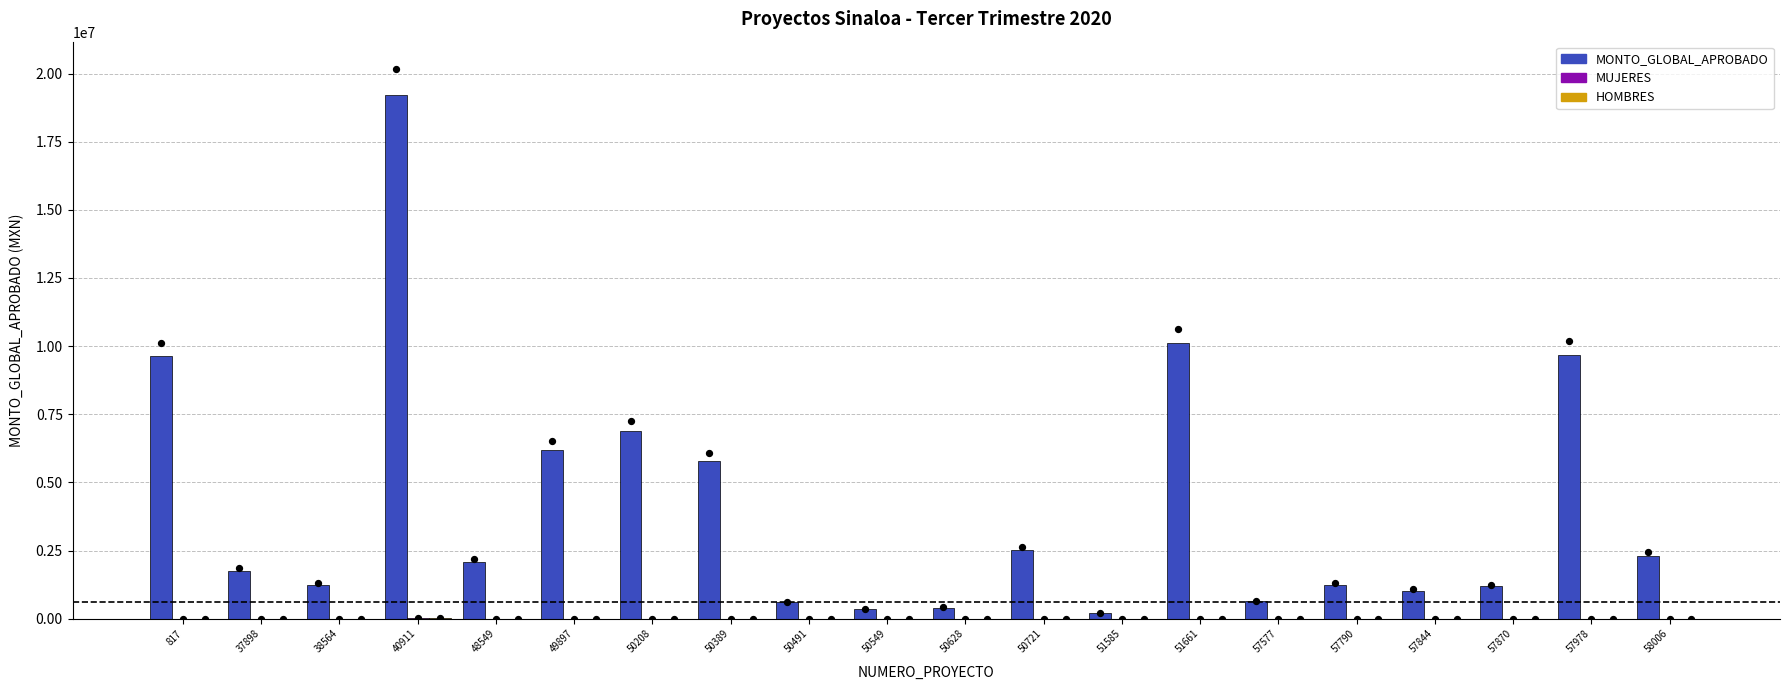

At how many categories does at least one series exceed 6523645?

5